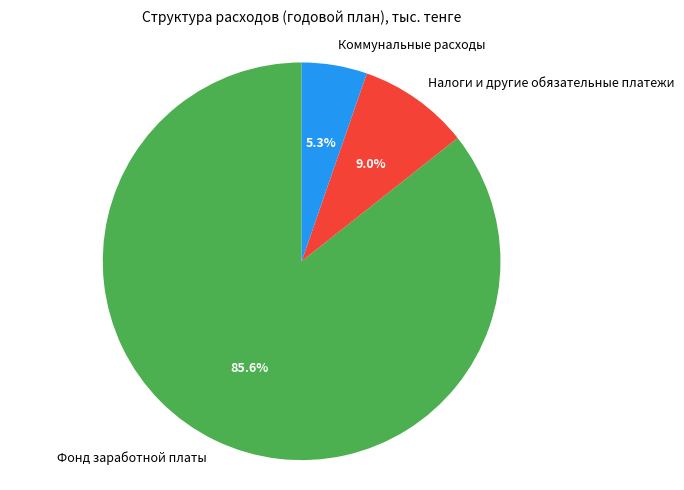

Combined, what portion of the pie is Коммунальные расходы and Фонд заработной платы?

91.0%